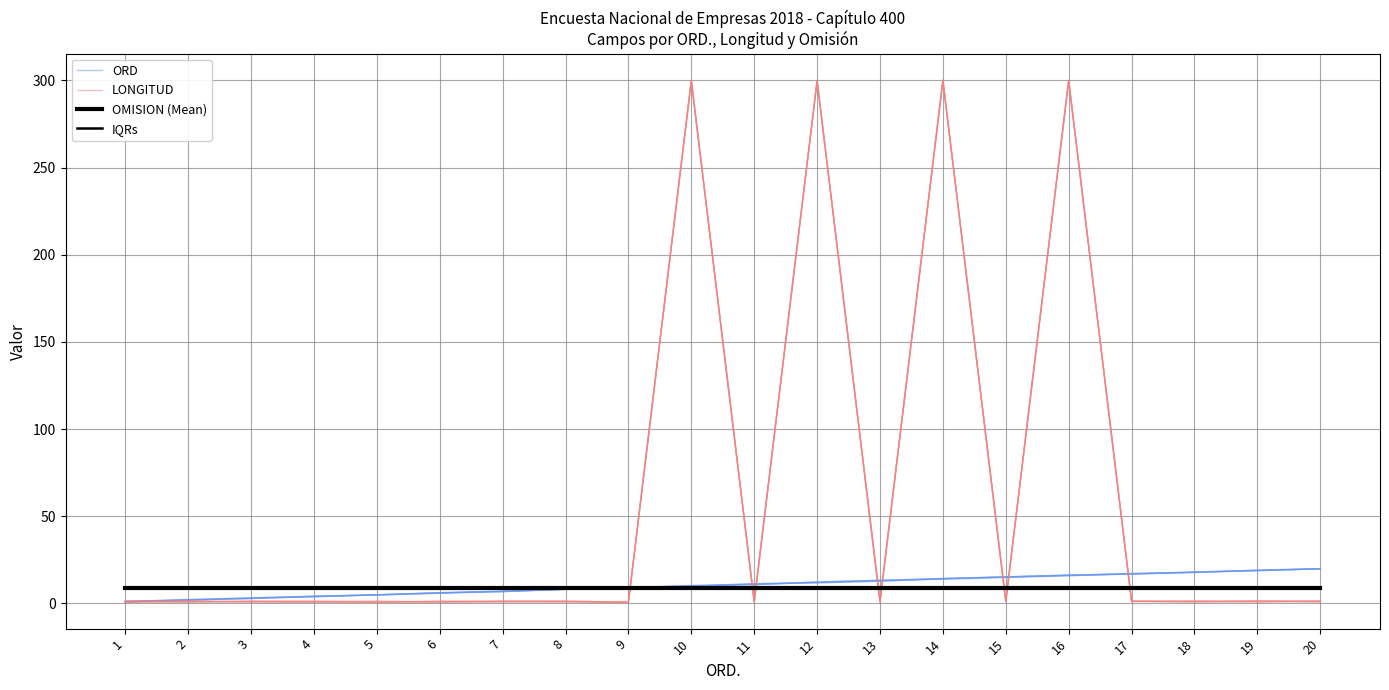

How many data points does each series have?

20